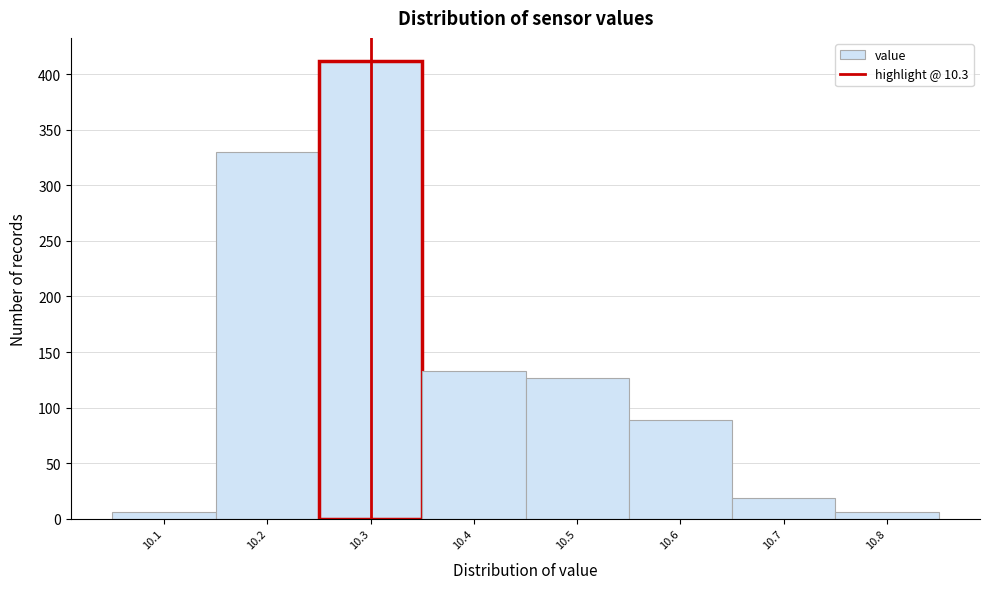

Reading left to right, list every bar in this chart as the range it spans on the x-axis followed by its height. The values are not printed on the chart, so give them approximately, as read against the axis.

10.05 to 10.15: 5
10.15 to 10.25: 330
10.25 to 10.35: 410
10.35 to 10.45: 135
10.45 to 10.55: 125
10.55 to 10.65: 90
10.65 to 10.75: 20
10.75 to 10.85: 5